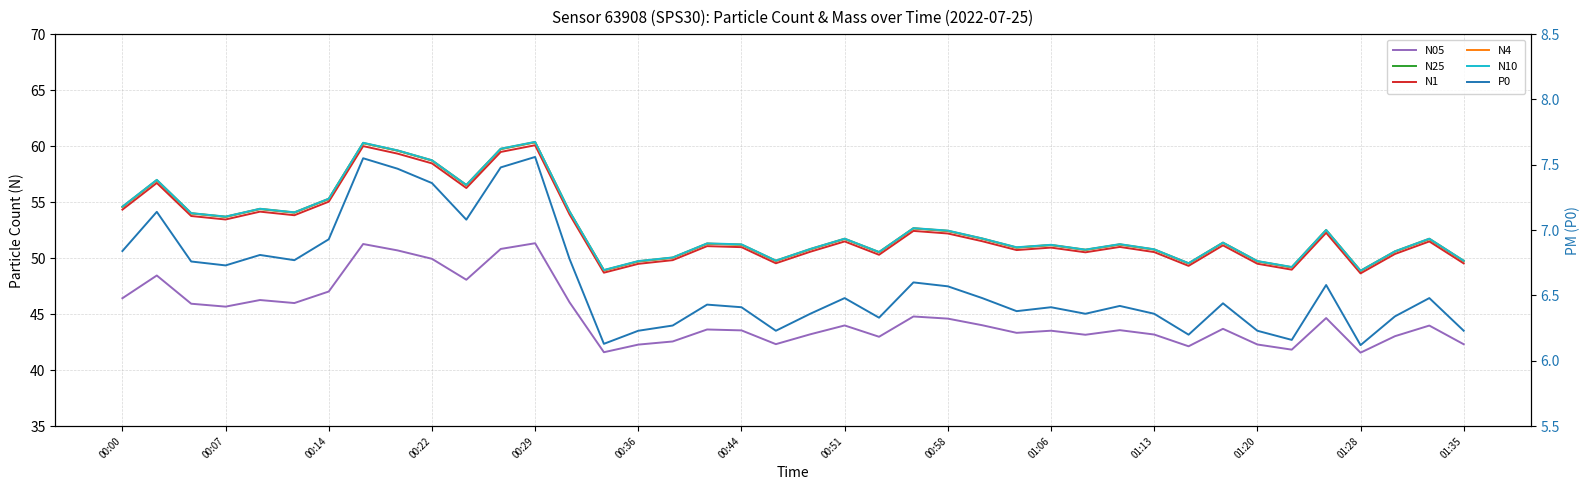

In N25, how many points are lower than both neighbors (excluding endpoints)?

11